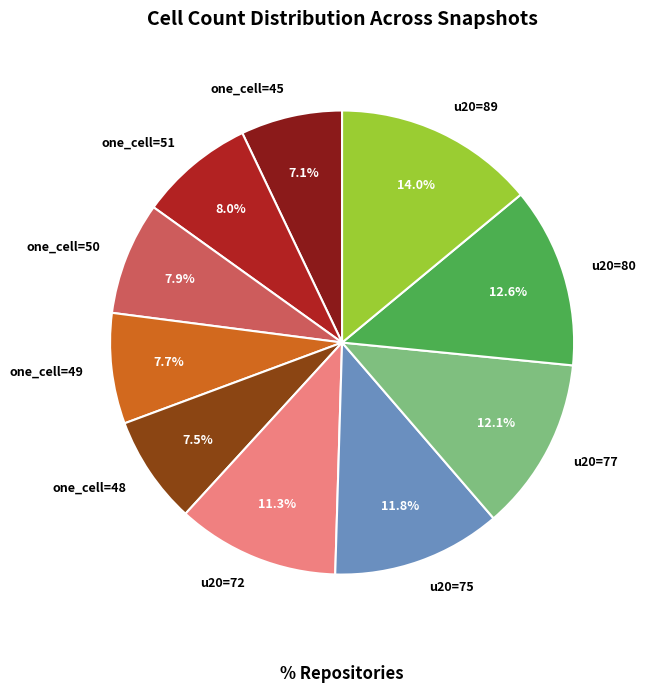

How many segments does this pie chart have?

10